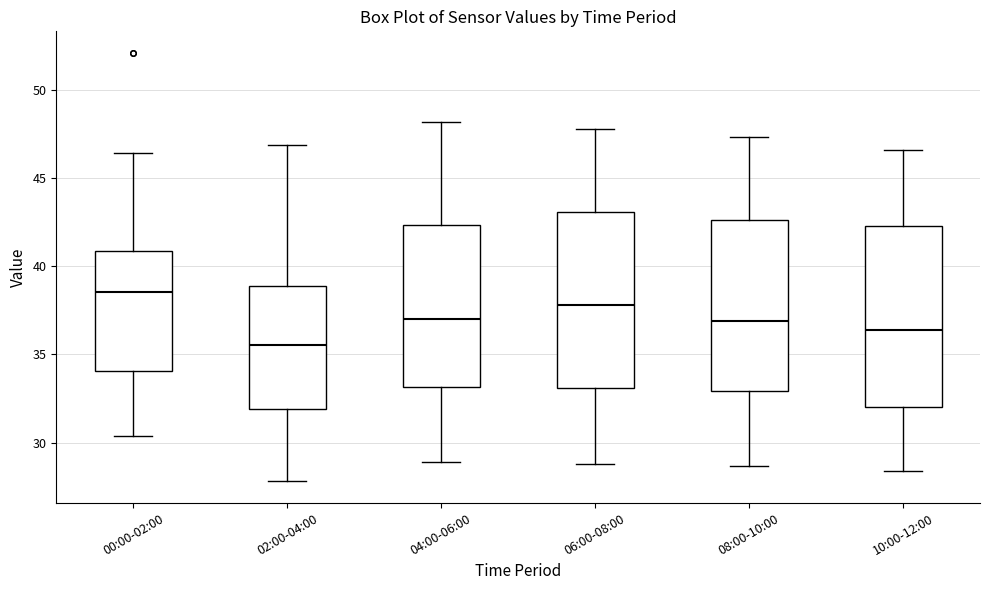

Which box's median line is the highest?

00:00-02:00